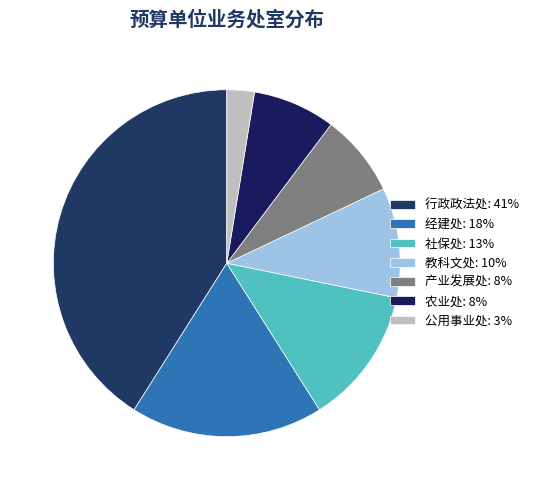

How many segments does this pie chart have?

7